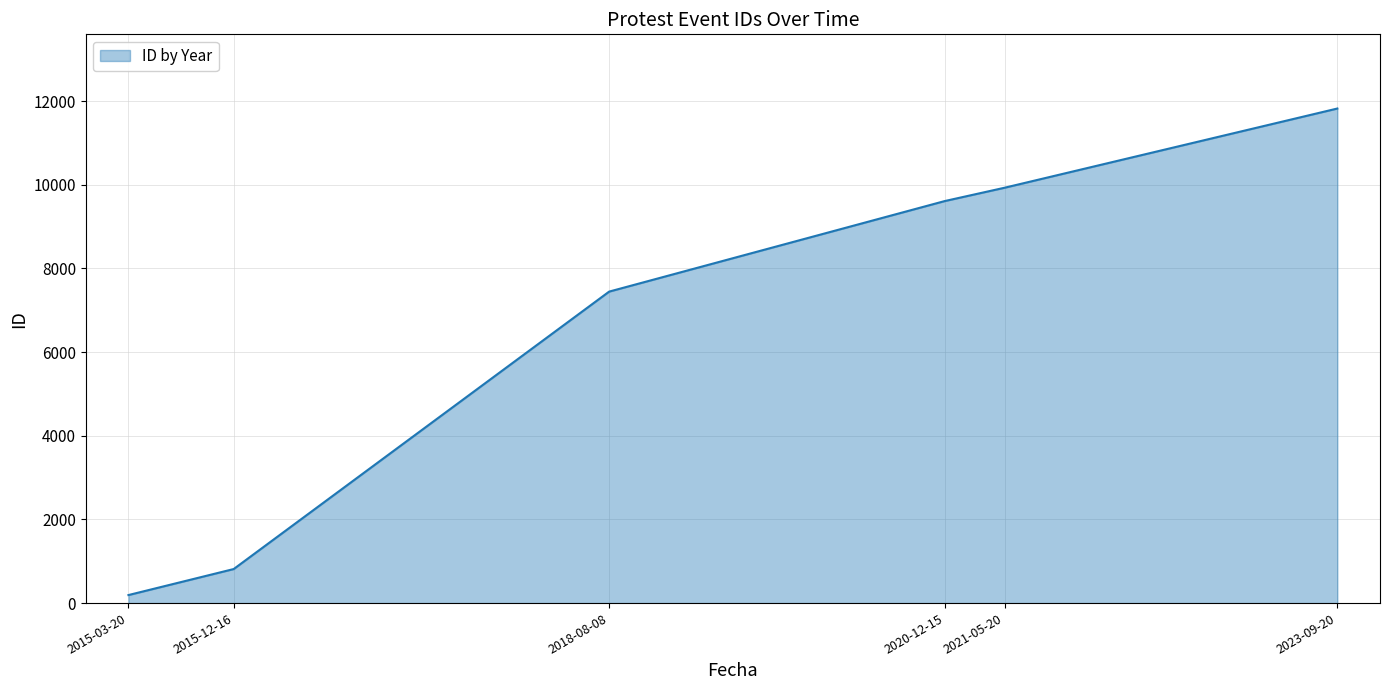

Reading left to right, extract all data points from this chart.

192	814	7447	9612	9930	11824